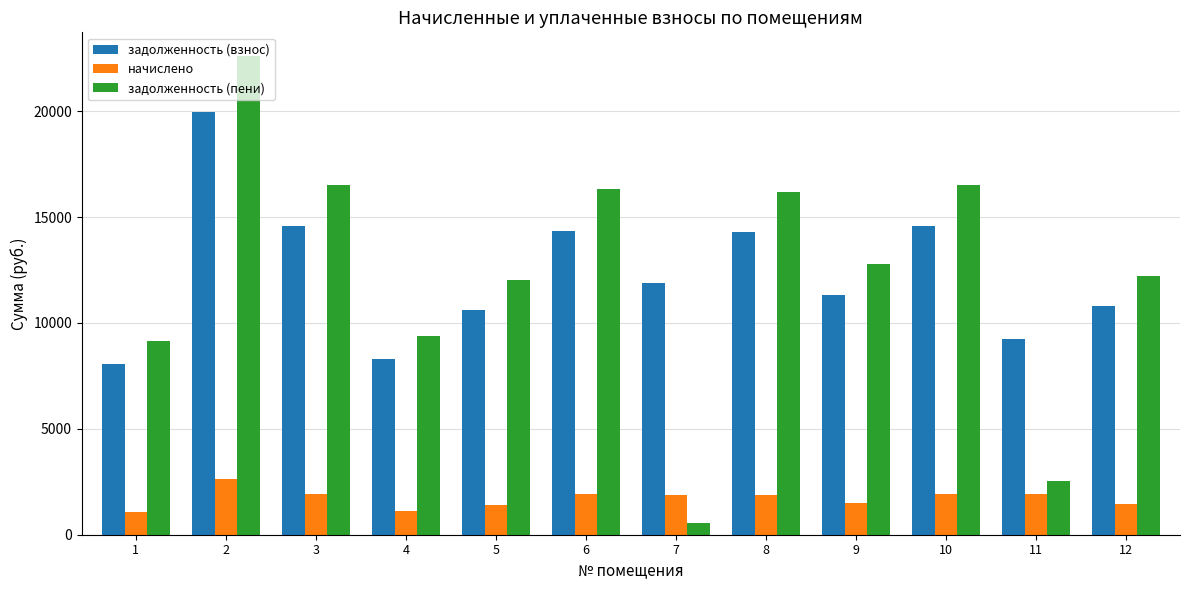

Is the value of задолженность (пени) at 7 greater than the value of задолженность (взнос) at 2?

No